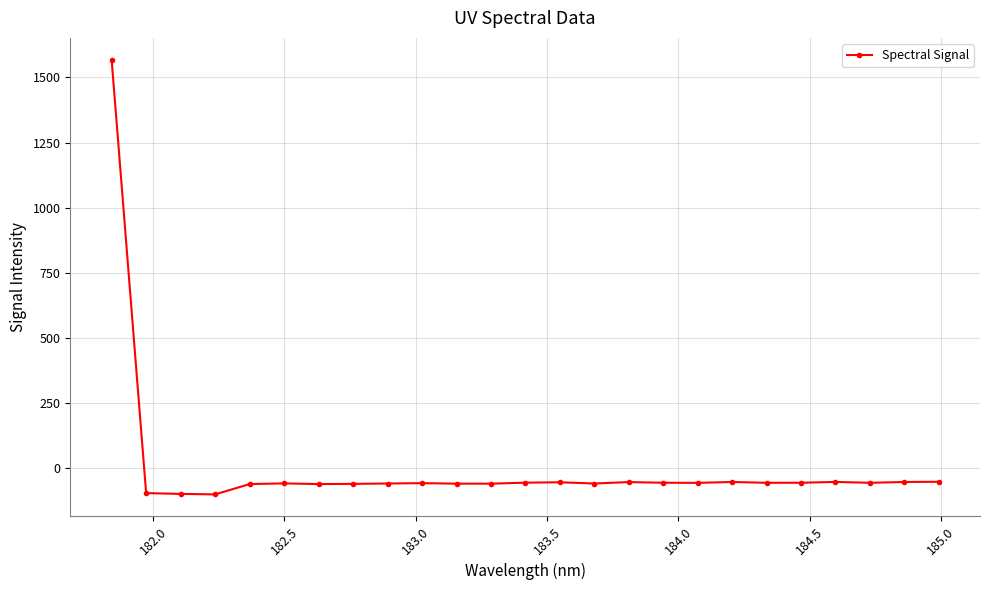

What is the value of the 15th point from the left?

-58.4